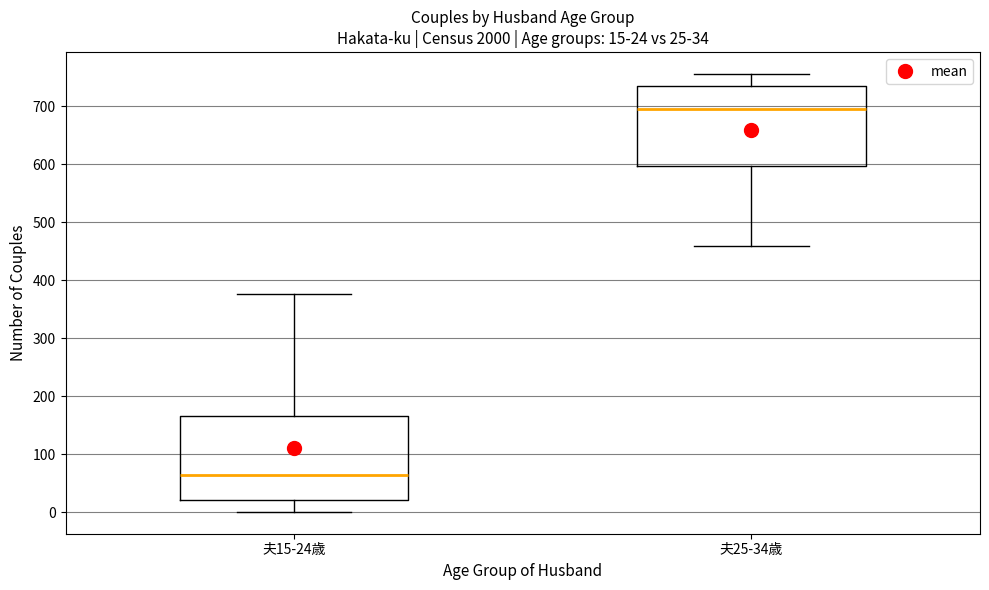

Which box's median line is the highest?

夫25-34歳